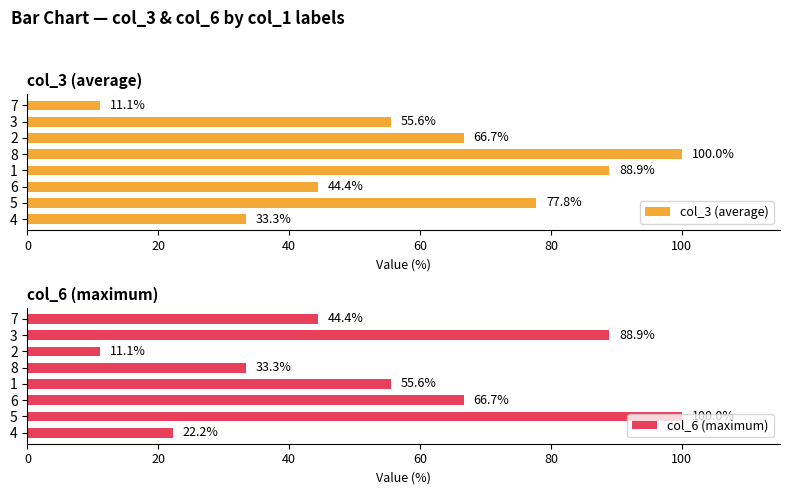

How many data points in col_3 (average) are less than 66?

4